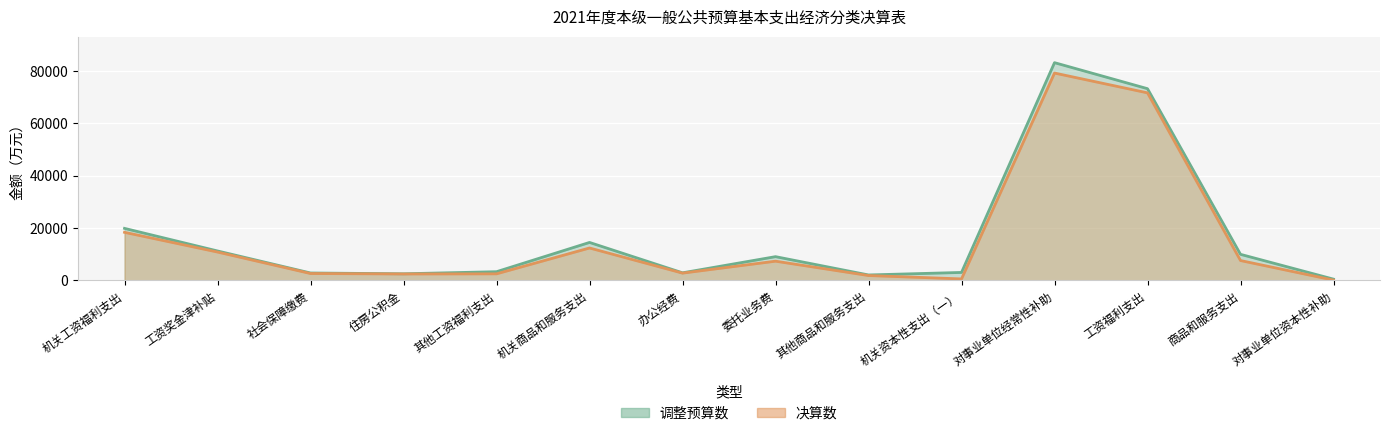

What is the maximum value shown in the chart?

83164